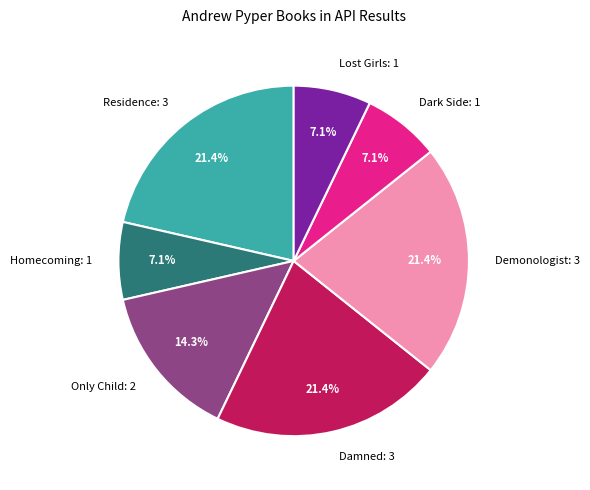

Does any single category account for the majority?

No